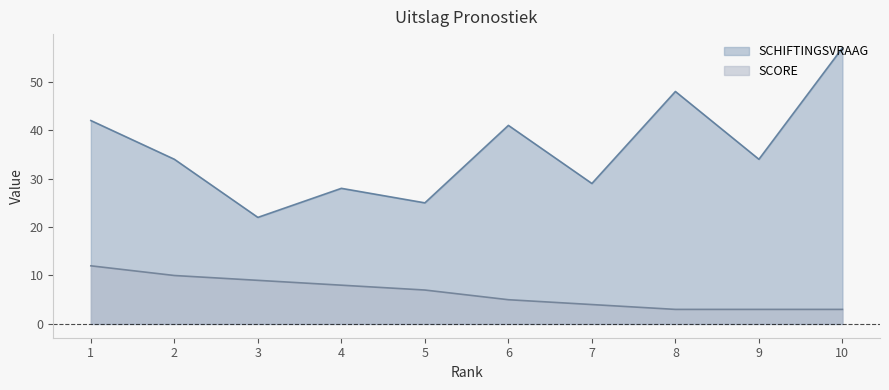

Rank the series by their average value, from lowest to highest.

SCORE, SCHIFTINGSVRAAG